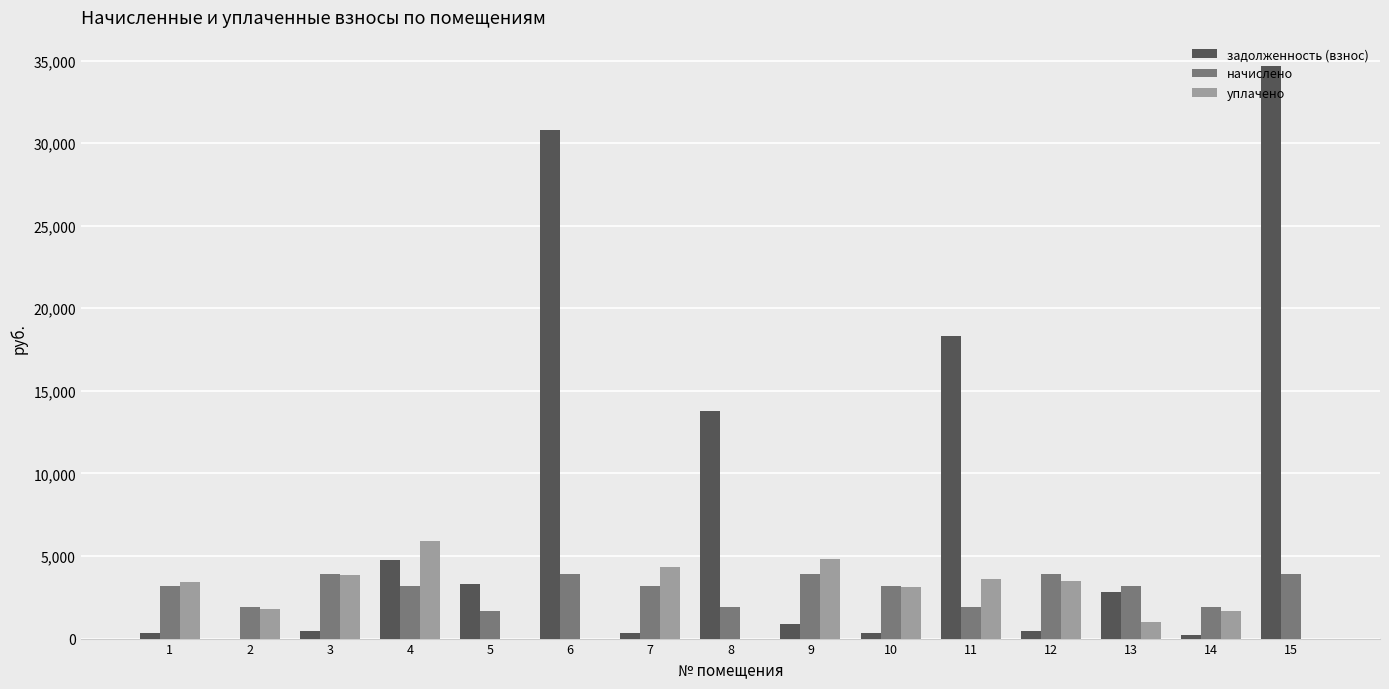

Which series has the largest range (max minus min)?

задолженность (взнос)